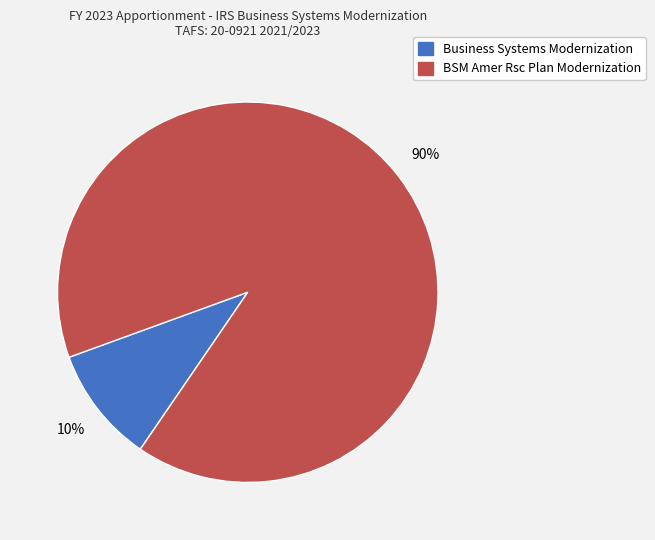

Which slice represents more than half of the pie?

BSM Amer Rsc Plan Modernization